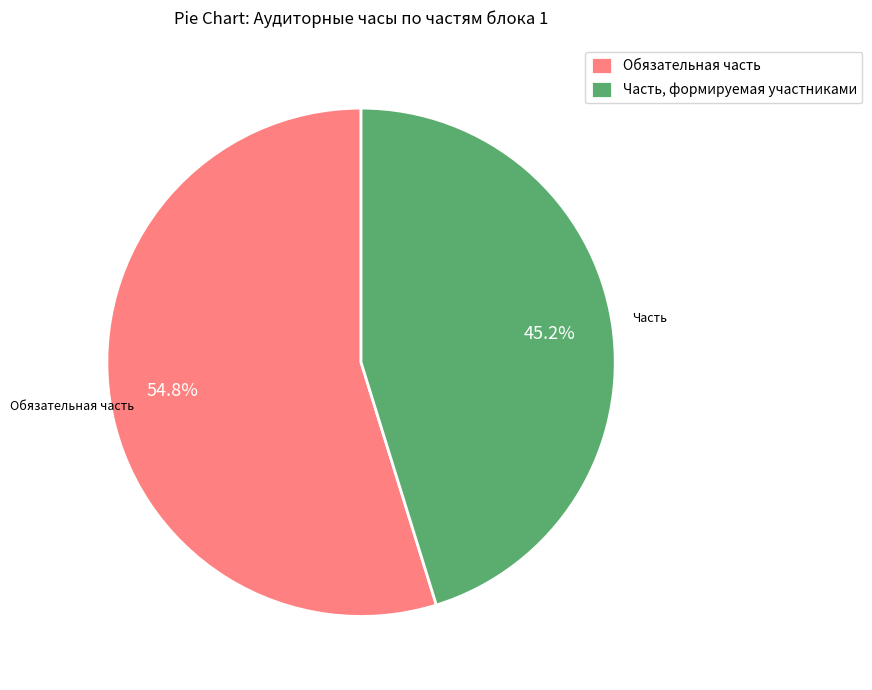

Is it true that Обязательная часть is 68% of the pie?

False